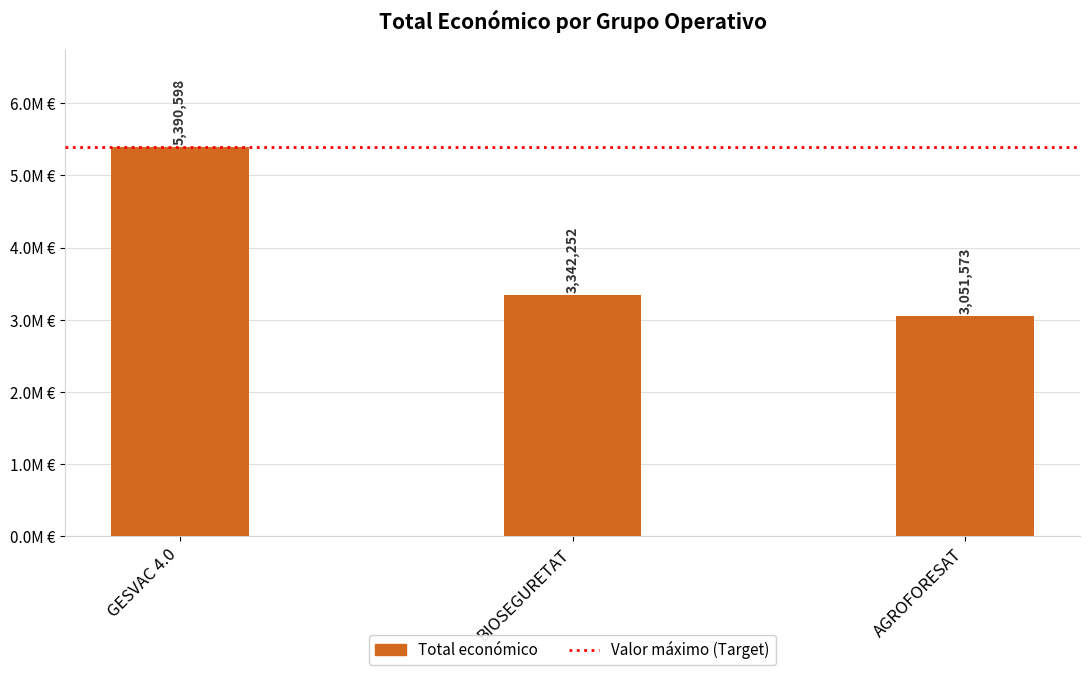

Reading left to right, extract all data points from this chart.

GESVAC 4.0=5390598	BIOSEGURETAT=3342252	AGROFORESAT=3051573